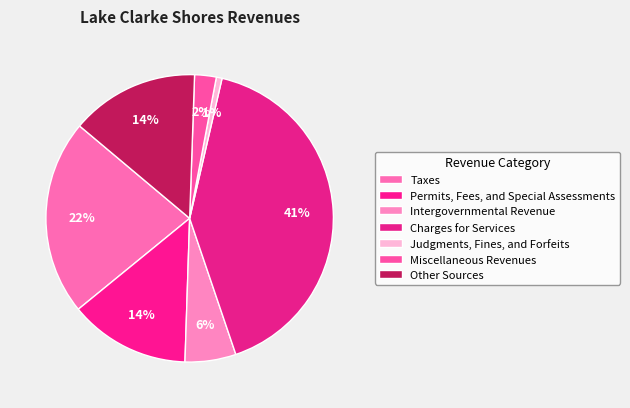

What is the smallest slice in the pie chart?

Judgments, Fines, and Forfeits